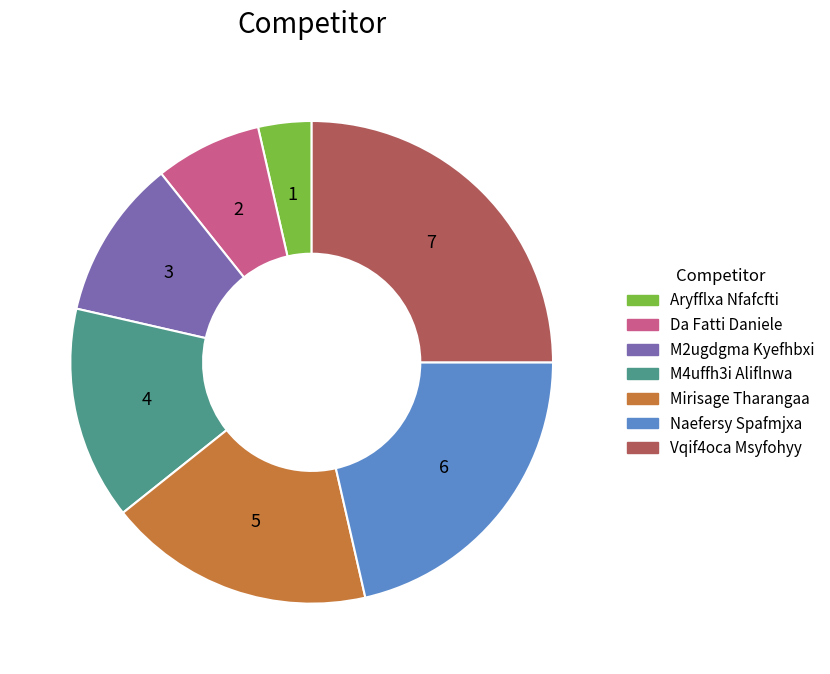

Which slice is the largest?

Vqif4oca Msyfohyy